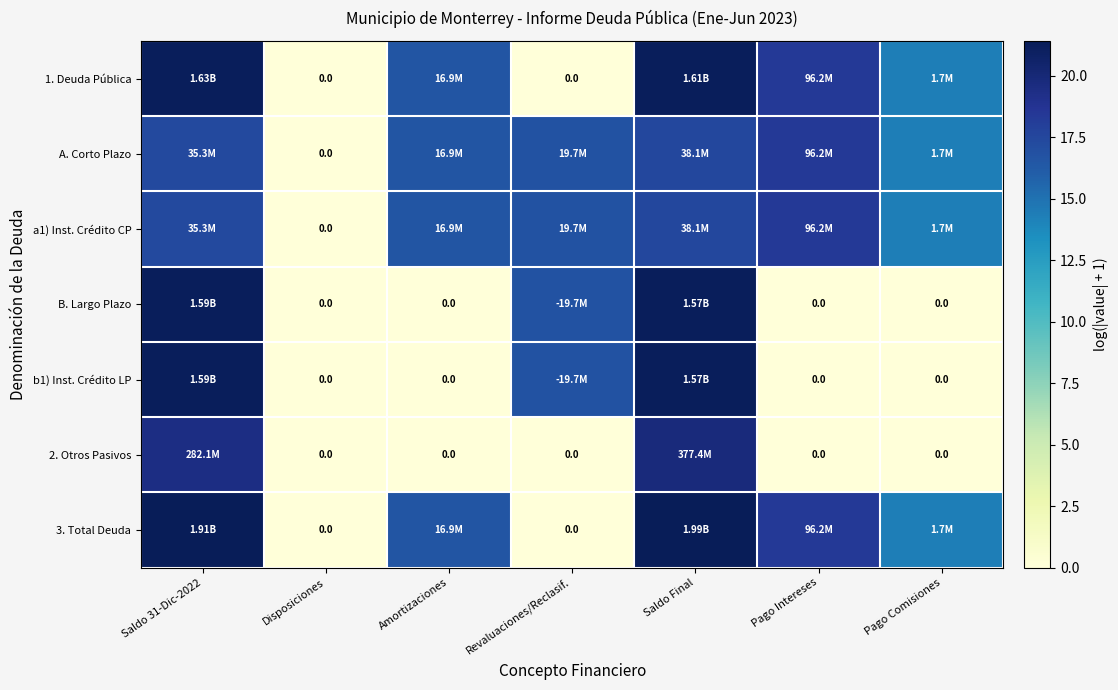

Which category has the lowest value in the a1) Inst. Crédito CP series?

Disposiciones